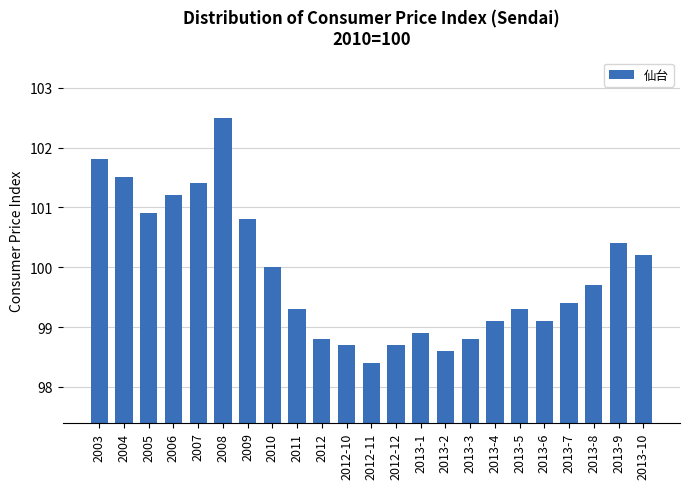

Reading right to left, what are all the values shown in this chart?

2013-10=100.2	2013-9=100.4	2013-8=99.7	2013-7=99.4	2013-6=99.1	2013-5=99.3	2013-4=99.1	2013-3=98.8	2013-2=98.6	2013-1=98.9	2012-12=98.7	2012-11=98.4	2012-10=98.7	2012=98.8	2011=99.3	2010=100.0	2009=100.8	2008=102.5	2007=101.4	2006=101.2	2005=100.9	2004=101.5	2003=101.8